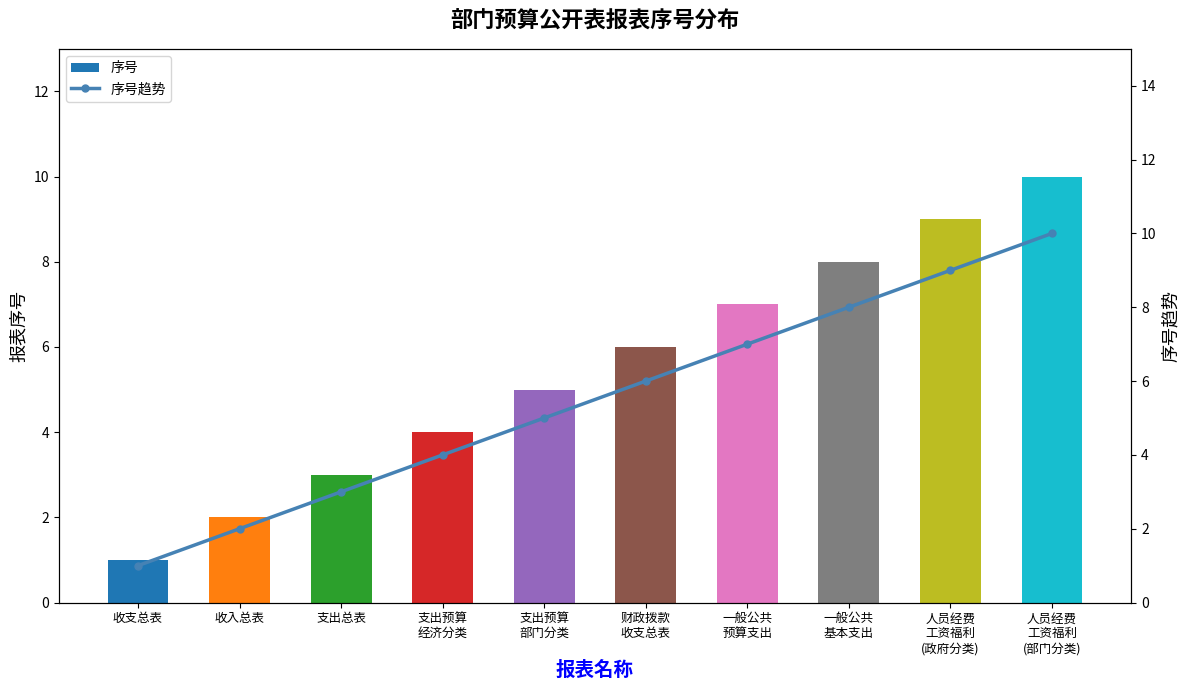

How many 序号趋势 values are between 3 and 8?

6